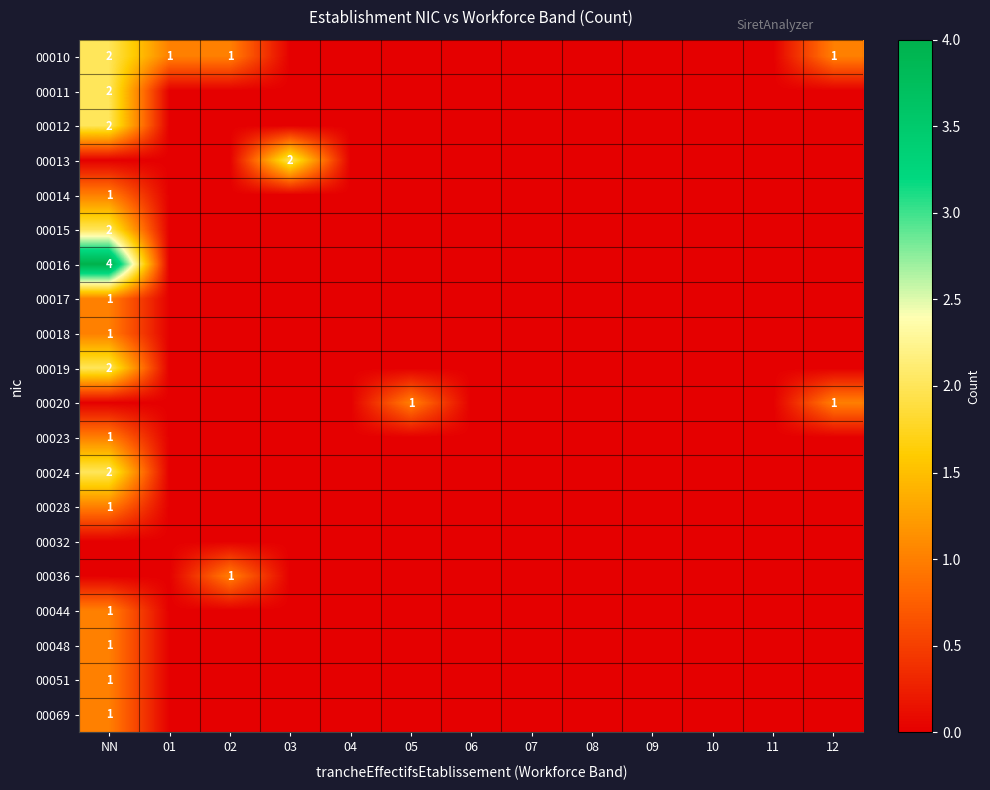

At how many categories does at least one series exceed 1?

2